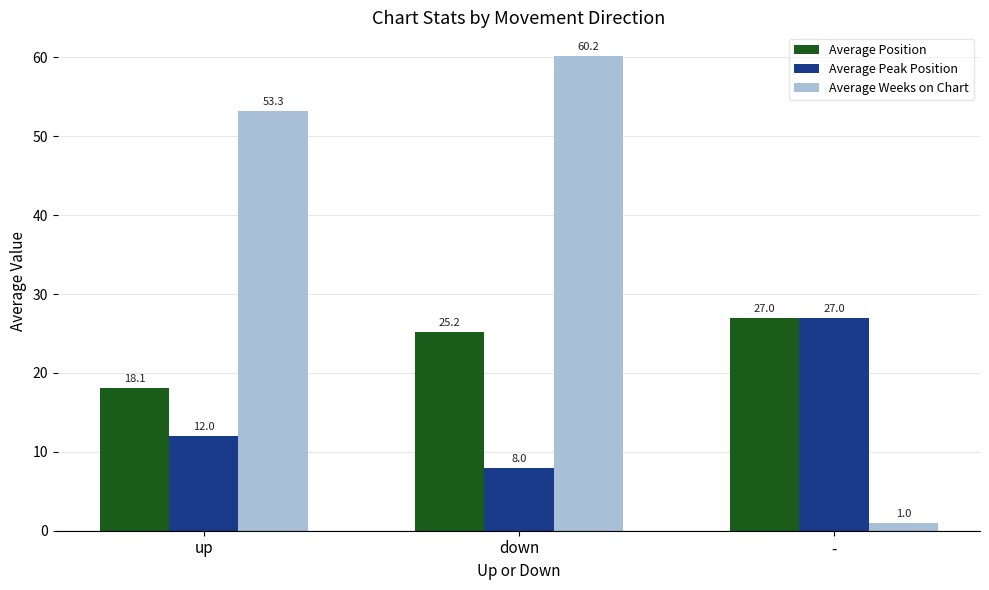

What is the value of the Average Peak Position bar at the 1st from the left?

12.0